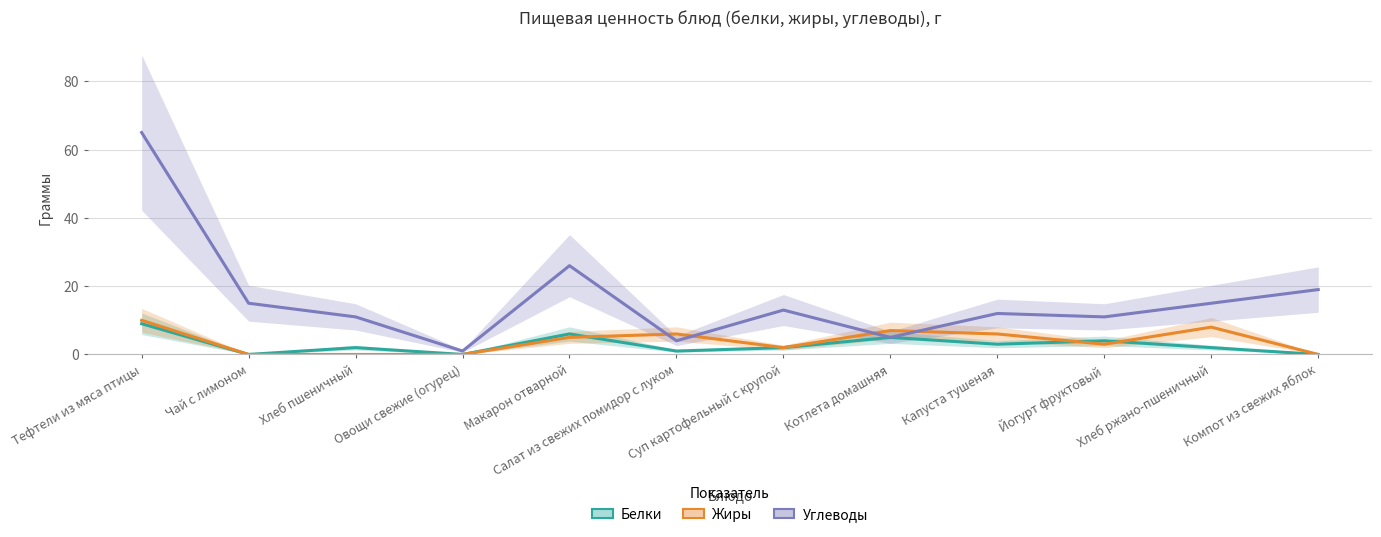

Is the value of Жиры at Йогурт фруктовый greater than the value of Углеводы at Овощи свежие (огурец)?

Yes